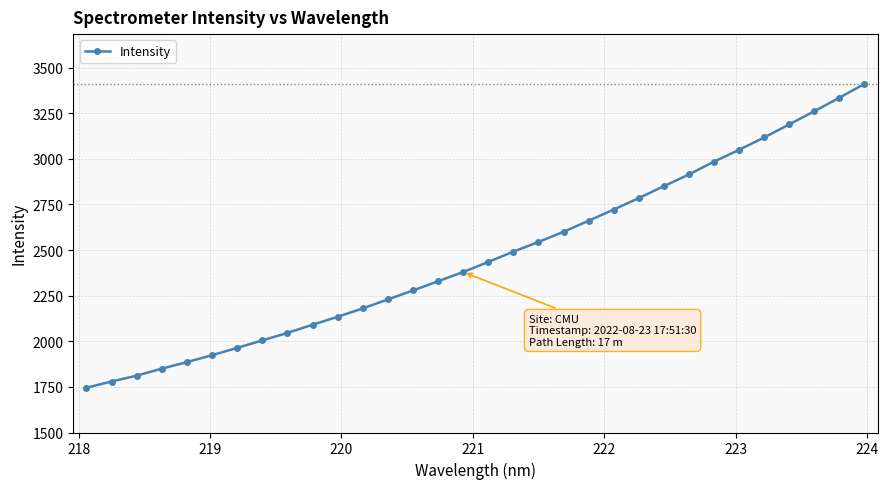

What is the difference between the second highest and second lowest values?

1555.1